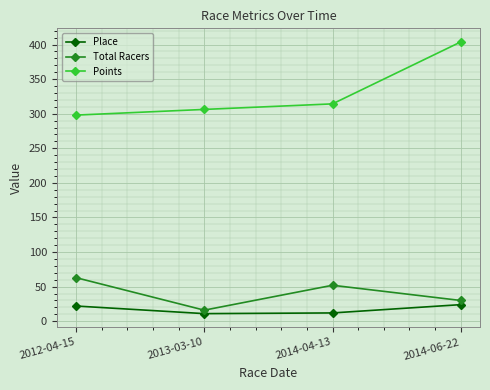

Which series has the widest spread of values?

Points